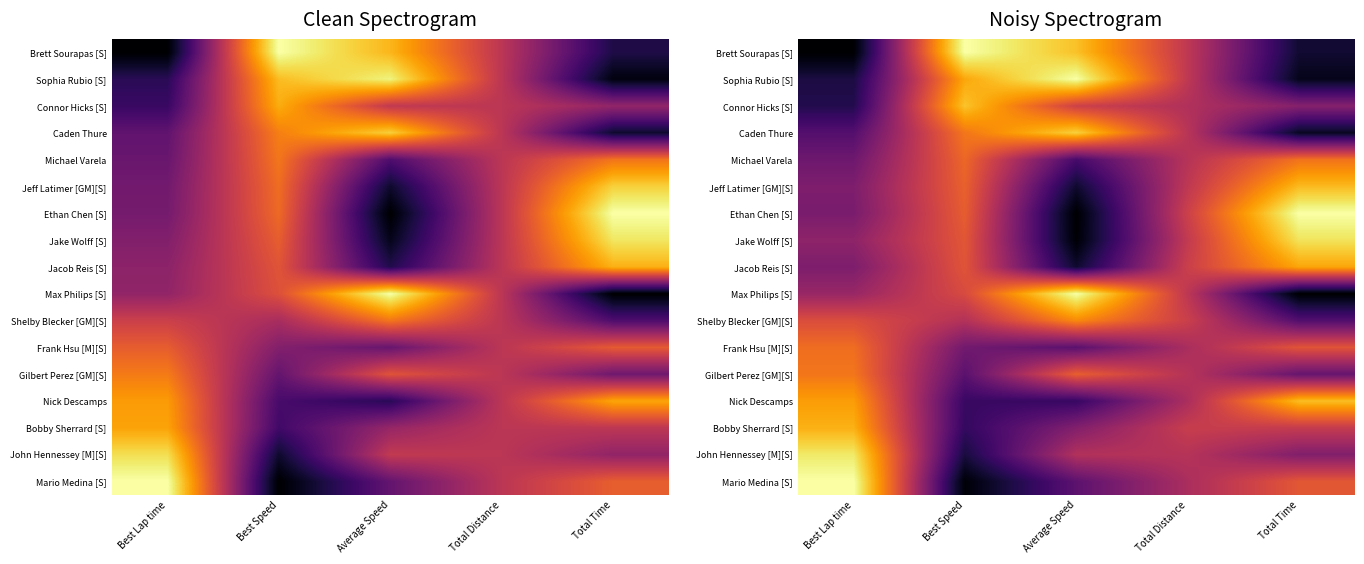

Which series changed the most between Best Speed and Total Distance?

Brett Sourapas [S]